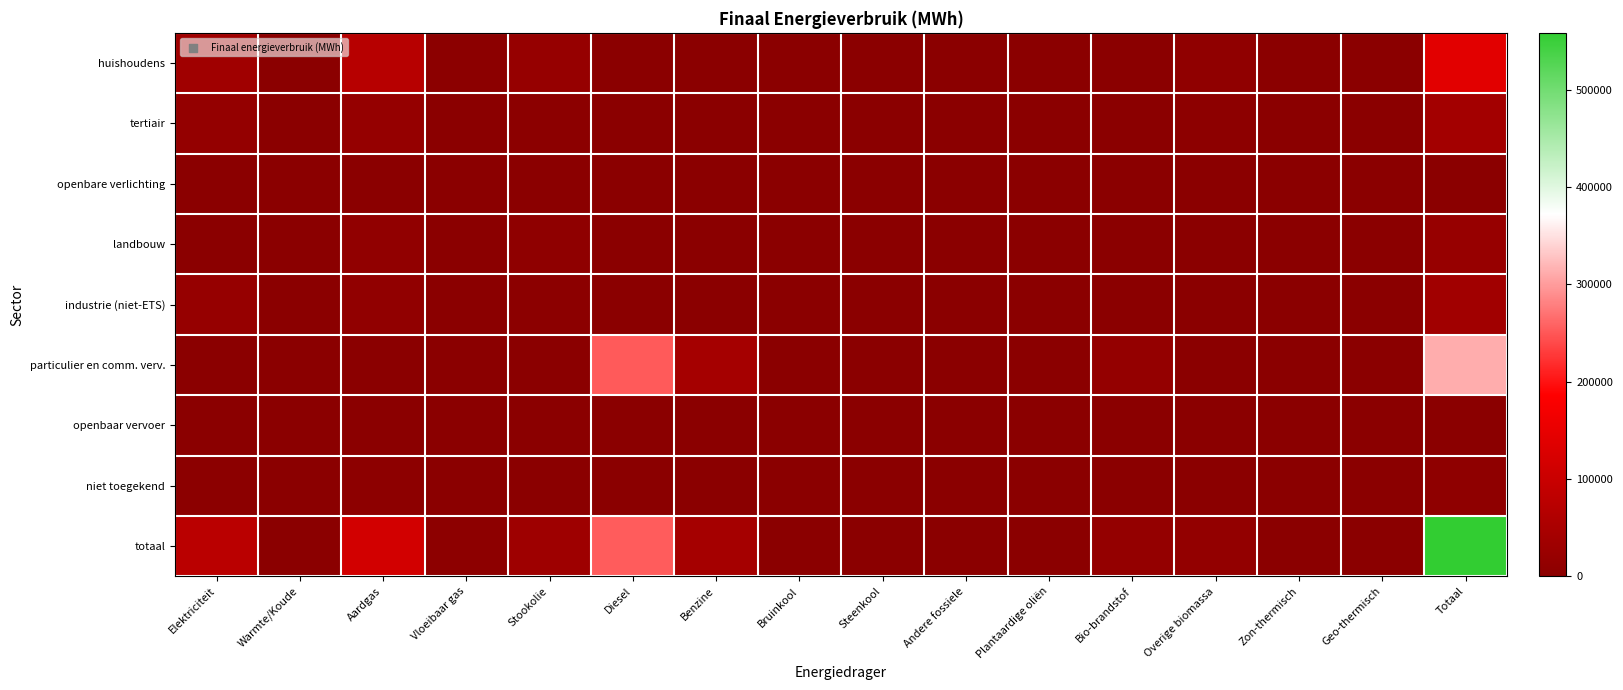

Reading right to left, transcribe all the data shown in this chart.

huishoudens: Totaal=139968.4	Geo-thermisch=991.5	Zon-thermisch=351.8	Overige biomassa=9226.7	Bio-brandstof=0.0	Plantaardige oliën=0.0	Andere fossiele=0.0	Steenkool=0.0	Bruinkool=0.0	Benzine=0.0	Diesel=0.0	Stookolie=19468.0	Vloeibaar gas=2785.9	Aardgas=71591.0	Warmte/Koude=0.0	Elektriciteit=35553.7
tertiair: Totaal=40049.8	Geo-thermisch=57.2	Zon-thermisch=1.6	Overige biomassa=3422.8	Bio-brandstof=0.0	Plantaardige oliën=0.0	Andere fossiele=0.0	Steenkool=0.1	Bruinkool=0.0	Benzine=0.0	Diesel=0.0	Stookolie=2967.5	Vloeibaar gas=197.6	Aardgas=17596.5	Warmte/Koude=0.0	Elektriciteit=15806.5
openbare verlichting: Totaal=1288.2	Geo-thermisch=0.0	Zon-thermisch=0.0	Overige biomassa=0.0	Bio-brandstof=0.0	Plantaardige oliën=0.0	Andere fossiele=0.0	Steenkool=0.0	Bruinkool=0.0	Benzine=0.0	Diesel=0.0	Stookolie=0.0	Vloeibaar gas=0.0	Aardgas=0.0	Warmte/Koude=0.0	Elektriciteit=1288.2
landbouw: Totaal=19902.0	Geo-thermisch=0.0	Zon-thermisch=0.0	Overige biomassa=0.0	Bio-brandstof=0.0	Plantaardige oliën=0.0	Andere fossiele=0.0	Steenkool=267.5	Bruinkool=0.0	Benzine=0.0	Diesel=0.0	Stookolie=7691.4	Vloeibaar gas=54.3	Aardgas=10042.6	Warmte/Koude=0.0	Elektriciteit=1846.2
industrie (niet-ETS): Totaal=36012.6	Geo-thermisch=0.0	Zon-thermisch=0.0	Overige biomassa=2167.6	Bio-brandstof=0.0	Plantaardige oliën=0.0	Andere fossiele=0.0	Steenkool=12.7	Bruinkool=0.0	Benzine=0.0	Diesel=0.0	Stookolie=2504.5	Vloeibaar gas=534.8	Aardgas=11169.1	Warmte/Koude=0.0	Elektriciteit=19624.0
particulier en comm. verv.: Totaal=312416.5	Geo-thermisch=0.0	Zon-thermisch=0.0	Overige biomassa=0.0	Bio-brandstof=16017.0	Plantaardige oliën=0.0	Andere fossiele=0.0	Steenkool=0.0	Bruinkool=0.0	Benzine=42805.5	Diesel=252529.1	Stookolie=0.0	Vloeibaar gas=588.6	Aardgas=365.7	Warmte/Koude=0.0	Elektriciteit=110.6
openbaar vervoer: Totaal=1333.3	Geo-thermisch=0.0	Zon-thermisch=0.0	Overige biomassa=0.0	Bio-brandstof=71.7	Plantaardige oliën=0.0	Andere fossiele=0.0	Steenkool=0.0	Bruinkool=0.0	Benzine=0.0	Diesel=1261.6	Stookolie=0.0	Vloeibaar gas=0.0	Aardgas=0.0	Warmte/Koude=0.0	Elektriciteit=0.0
niet toegekend: Totaal=7519.5	Geo-thermisch=0.0	Zon-thermisch=0.0	Overige biomassa=0.0	Bio-brandstof=0.0	Plantaardige oliën=0.0	Andere fossiele=0.0	Steenkool=0.0	Bruinkool=0.0	Benzine=0.0	Diesel=0.0	Stookolie=0.0	Vloeibaar gas=0.0	Aardgas=4847.6	Warmte/Koude=0.0	Elektriciteit=2671.9
totaal: Totaal=558490.2	Geo-thermisch=1048.7	Zon-thermisch=353.3	Overige biomassa=14817.1	Bio-brandstof=16088.7	Plantaardige oliën=0.0	Andere fossiele=0.0	Steenkool=280.2	Bruinkool=0.0	Benzine=42805.5	Diesel=253790.7	Stookolie=32631.3	Vloeibaar gas=4161.1	Aardgas=115612.5	Warmte/Koude=0.0	Elektriciteit=76901.2